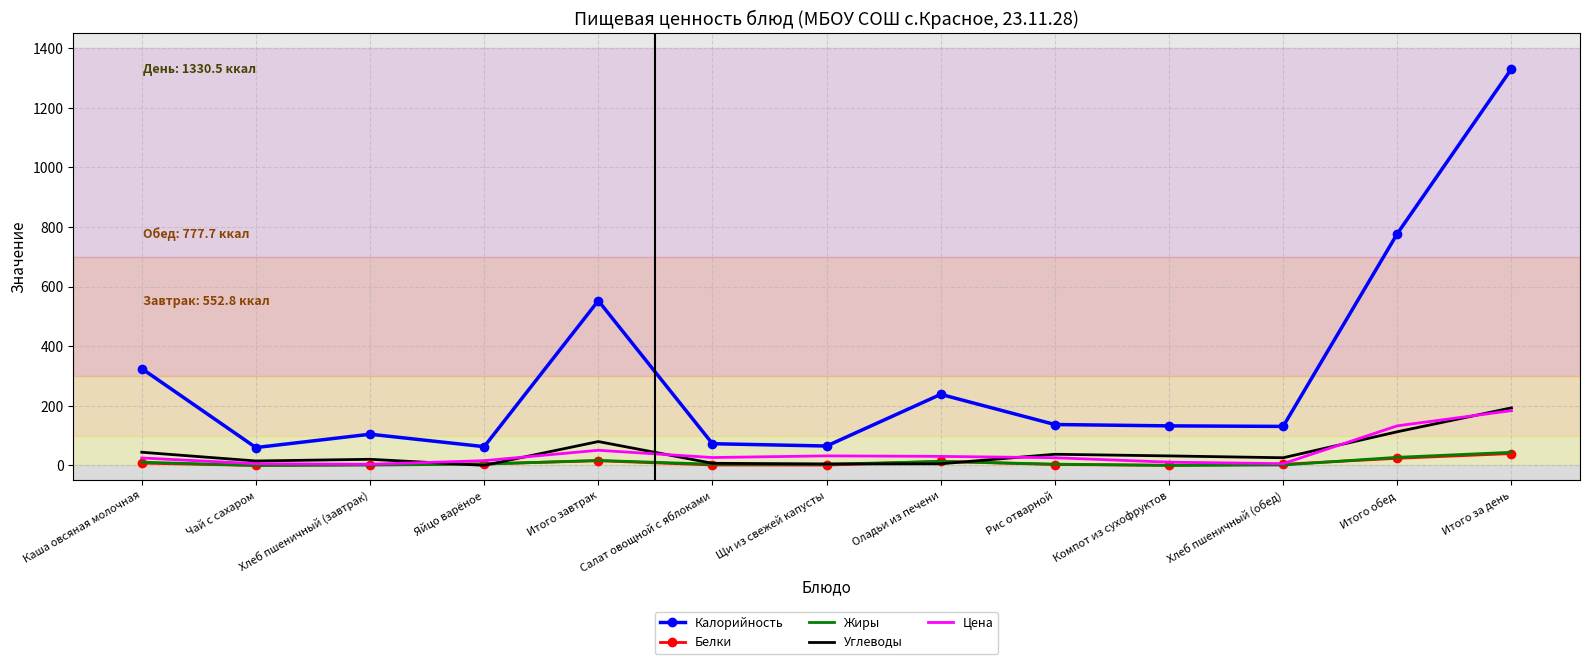

True or false: Жиры and Калорийность intersect in this chart.

False